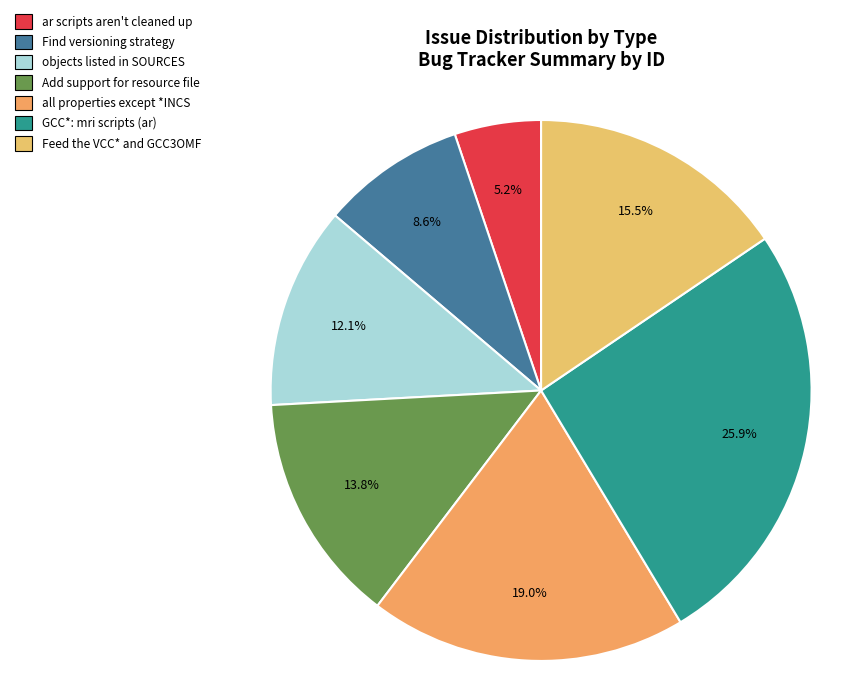

Rank the categories by value from highest to lowest.

GCC*: mri scripts (ar), all properties except *INCS, Feed the VCC* and GCC3OMF, Add support for resource file, objects listed in SOURCES, Find versioning strategy, ar scripts aren't cleaned up